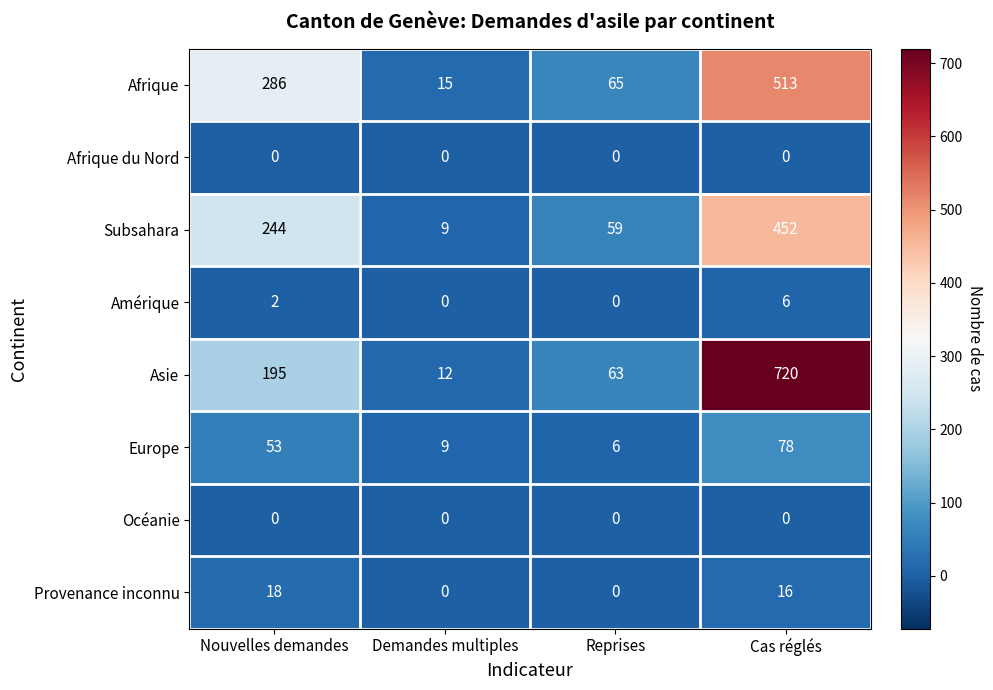

True or false: Amérique has a value of 2 at Nouvelles demandes.

True